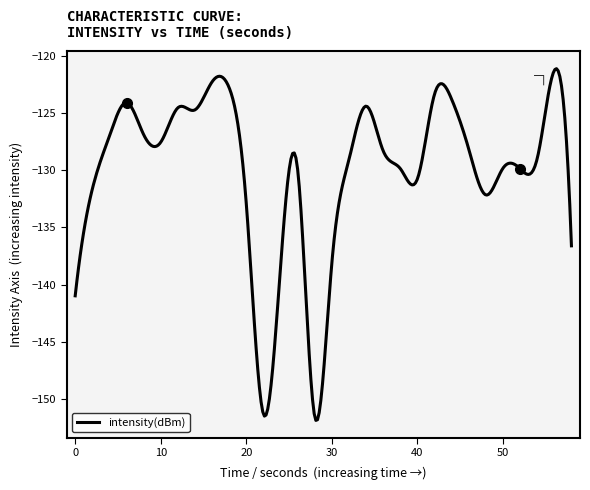

What is the smallest value displayed?

-151.9